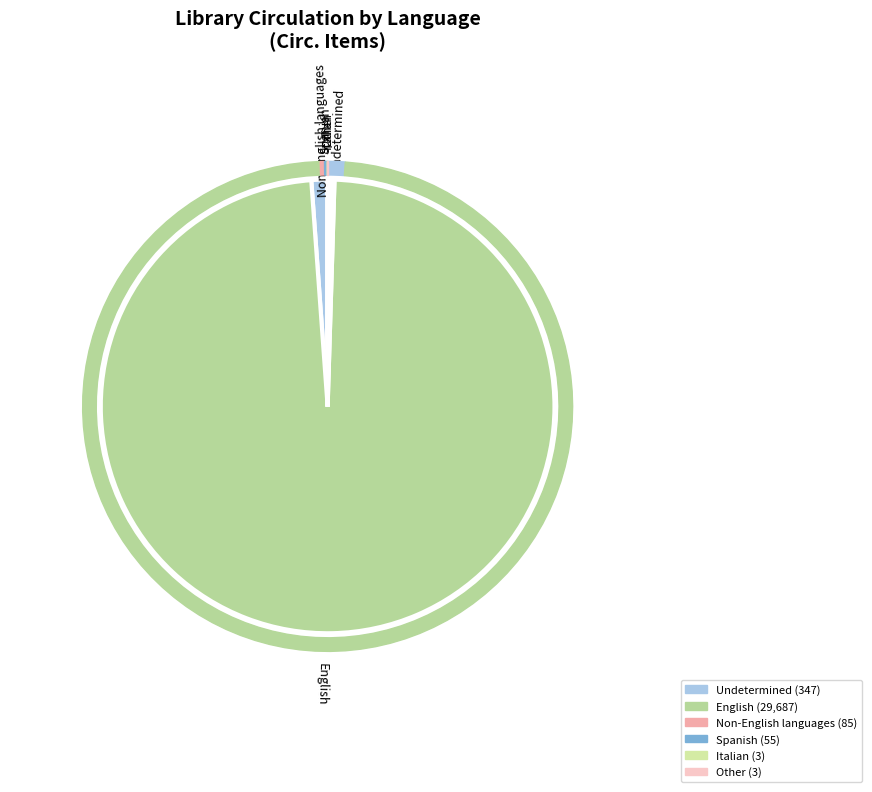

To the nearest percent, what is the difference between the Non-English languages and Undetermined slice percentages?

1%